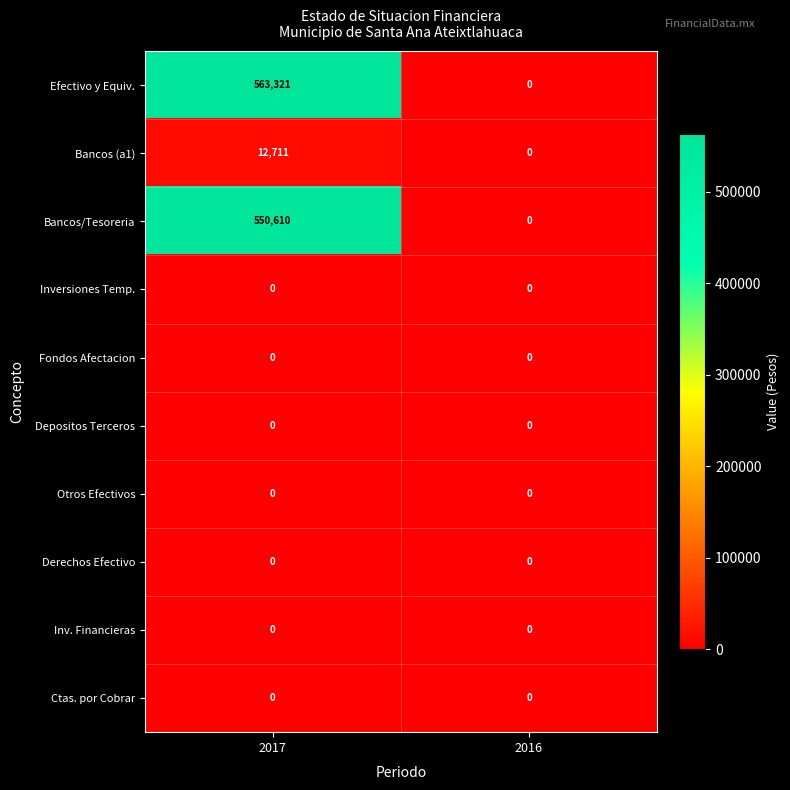

Reading left to right, transcribe all the data shown in this chart.

Efectivo y Equiv.: 2017=563321	2016=0
Bancos (a1): 2017=12711	2016=0
Bancos/Tesoreria: 2017=550610	2016=0
Inversiones Temp.: 2017=0	2016=0
Fondos Afectacion: 2017=0	2016=0
Depositos Terceros: 2017=0	2016=0
Otros Efectivos: 2017=0	2016=0
Derechos Efectivo: 2017=0	2016=0
Inv. Financieras: 2017=0	2016=0
Ctas. por Cobrar: 2017=0	2016=0